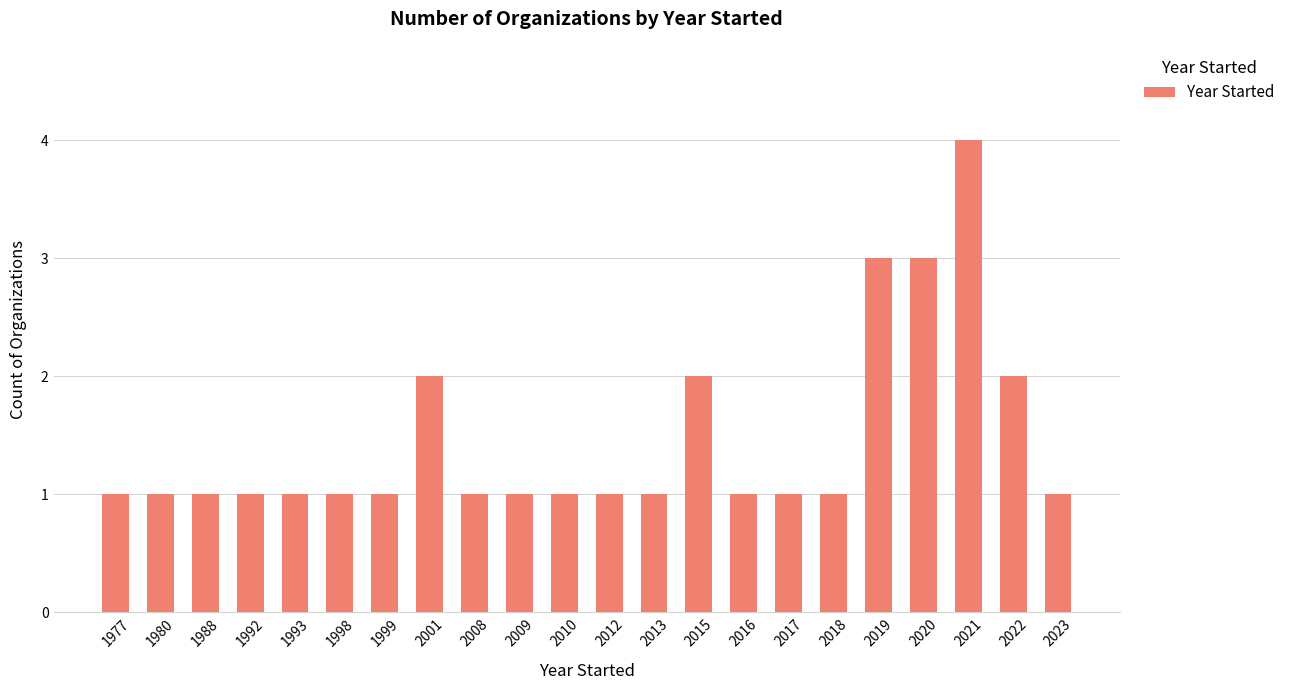

What is the minimum value shown in the chart?

1